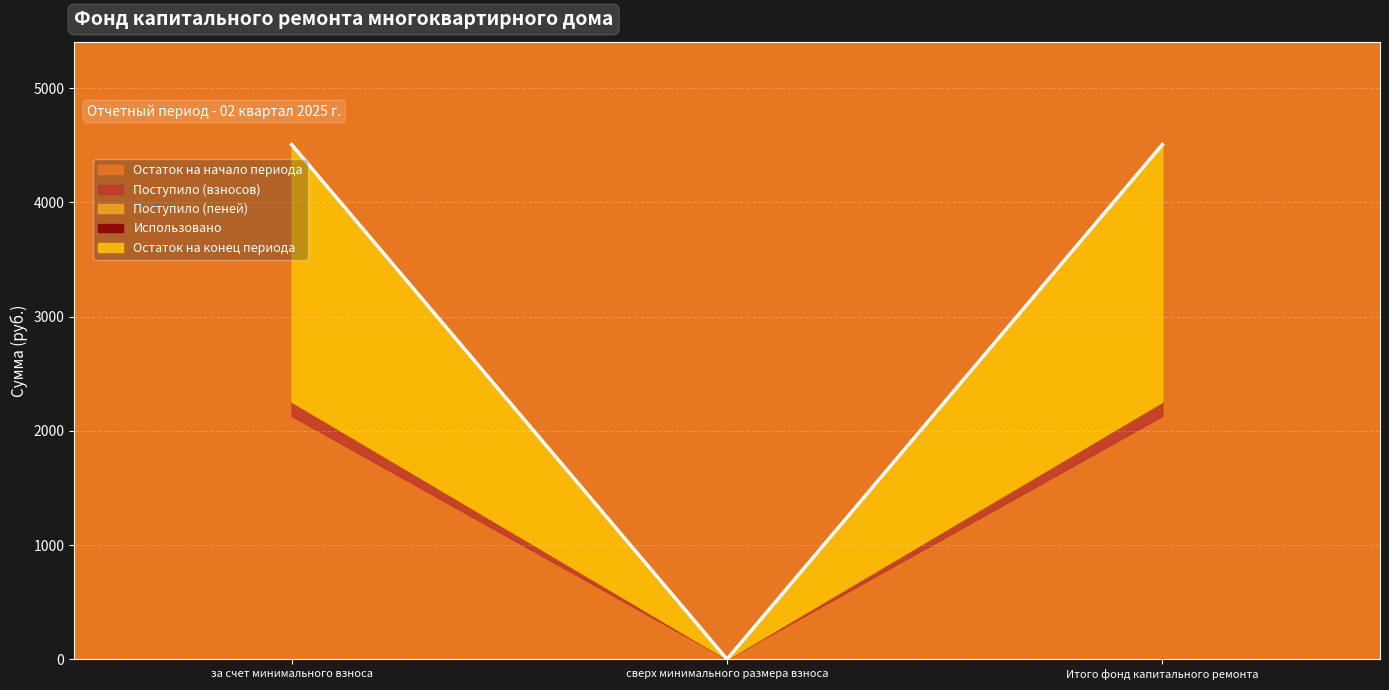

What is the maximum value for Остаток на начало периода?

2130.0